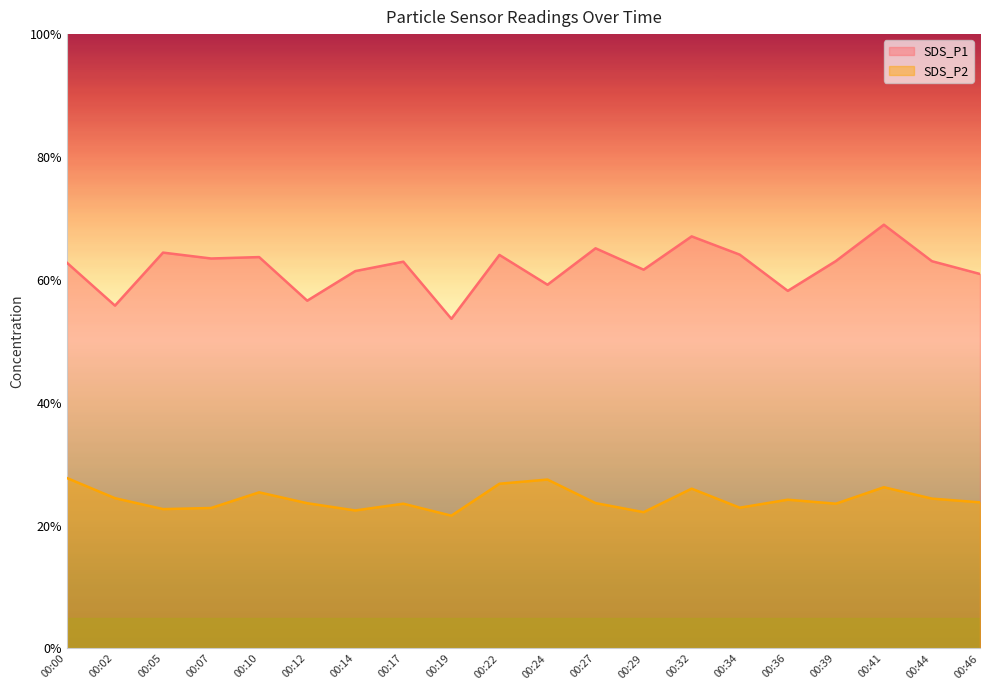

What is the highest value of the SDS_P1 series?

69.0